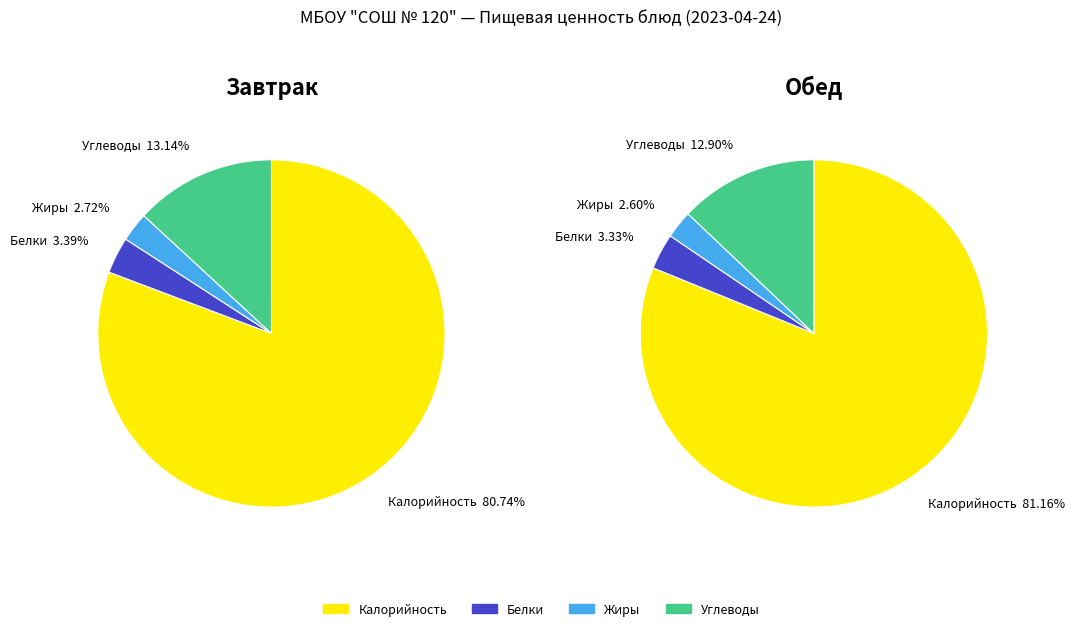

The Калорийность slice represents 87% of the pie. True or false?

False